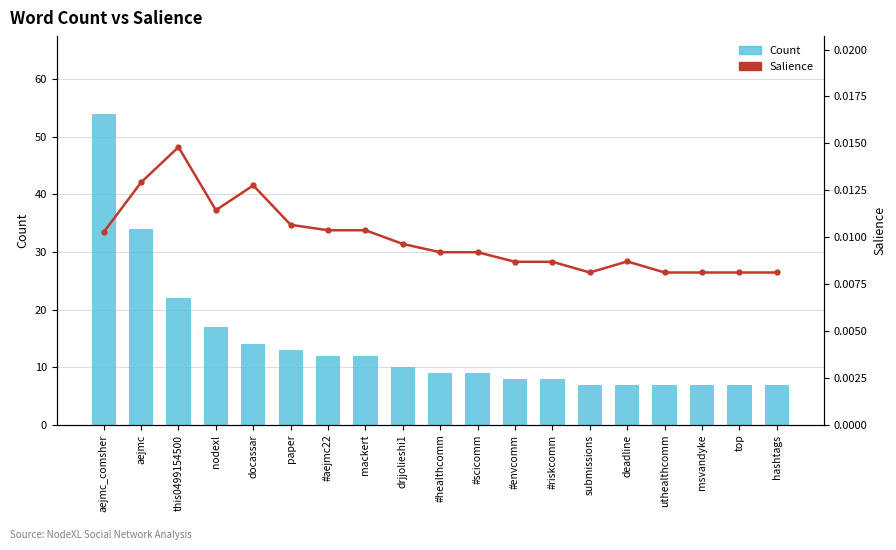

Rank the categories by Salience value from lowest to highest.

submissions, uthealthcomm, msvandyke, top, hashtags, #envcomm, #riskcomm, deadline, #healthcomm, #scicomm, drjjolieshi1, aejmc_comsher, #aejmc22, mackert, paper, nodexl, docassar, aejmc, this0499154500